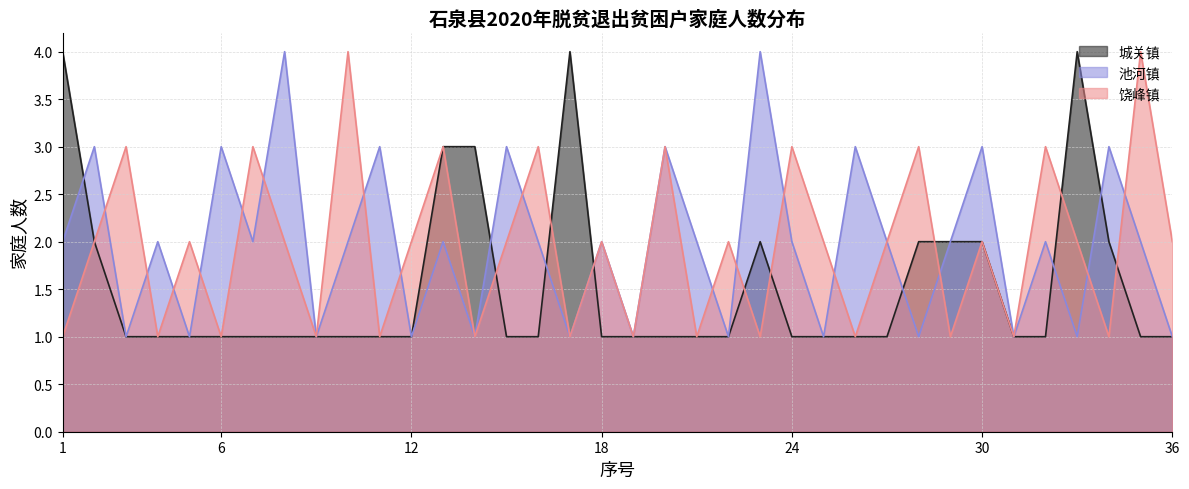

How many 饶峰镇 values are between 1 and 3?

34